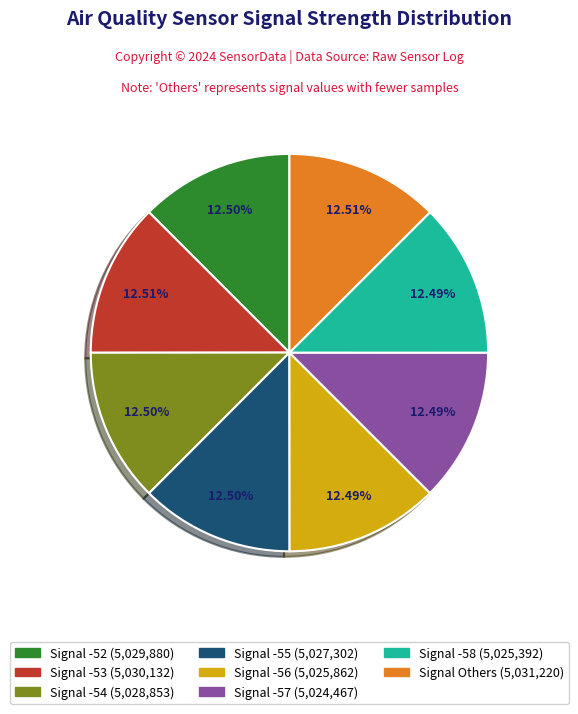

How many segments does this pie chart have?

8